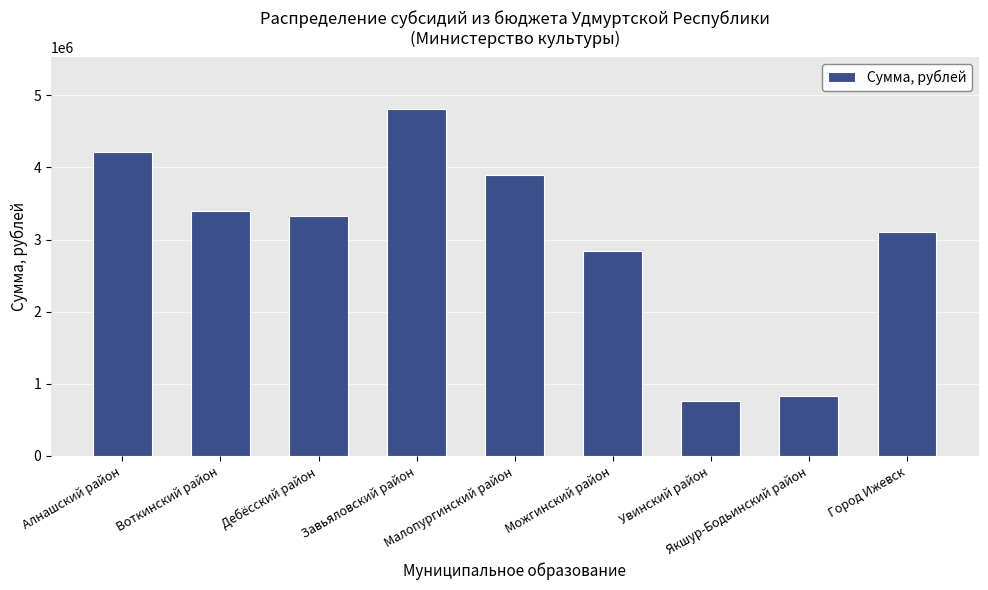

List the labels in order of value, smallest first.

Увинский район, Якшур-Бодьинский район, Можгинский район, Город Ижевск, Дебёсский район, Воткинский район, Малопургинский район, Алнашский район, Завьяловский район